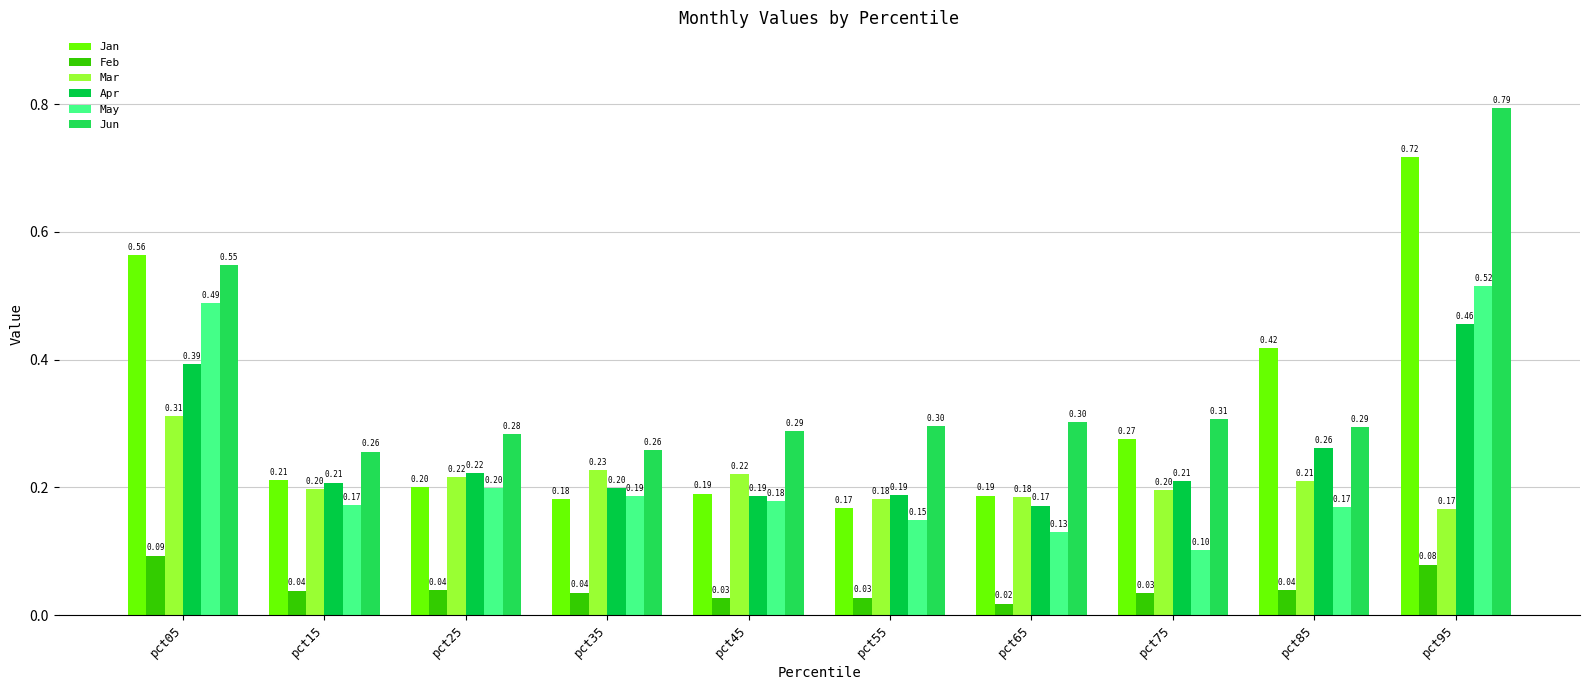

Which series has the widest spread of values?

Jan